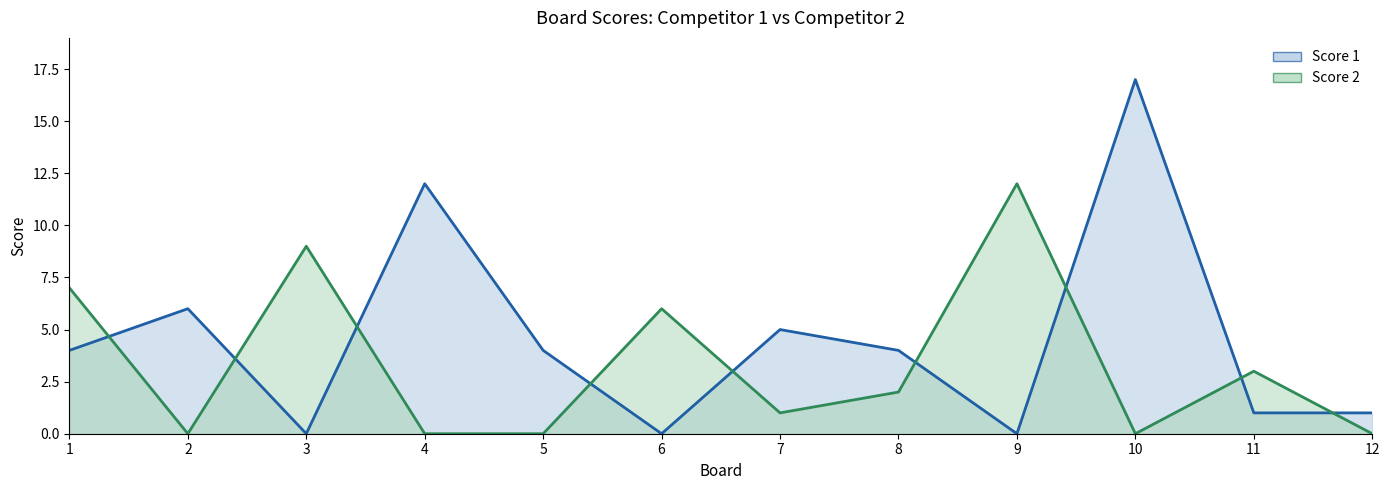

Reading right to left, what are all the values shown in this chart?

Score 1 line: 12=1	11=1	10=17	9=0	8=4	7=5	6=0	5=4	4=12	3=0	2=6	1=4
Score 2 line: 12=0	11=3	10=0	9=12	8=2	7=1	6=6	5=0	4=0	3=9	2=0	1=7